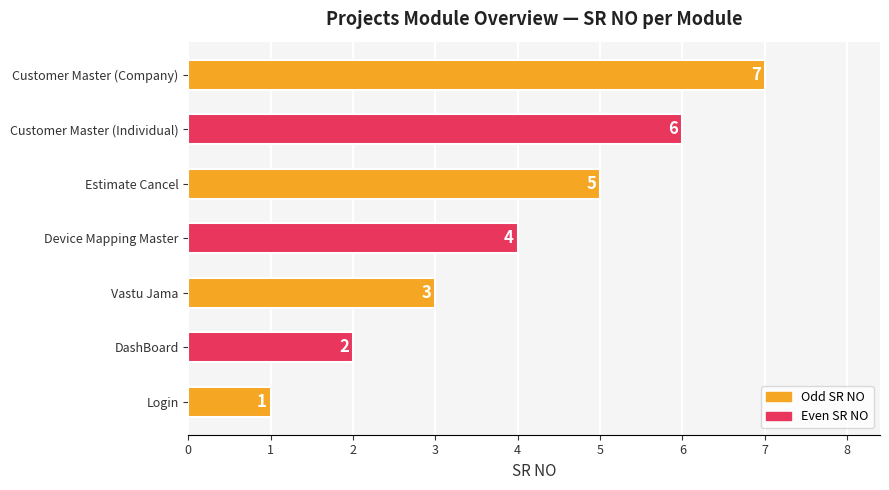

The chart shows a value of 1 at Login. True or false?

True